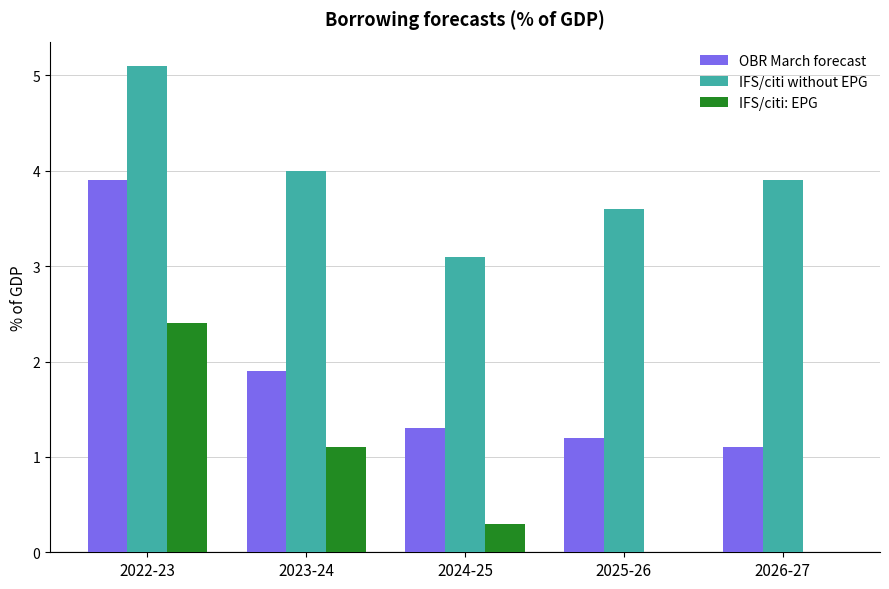

What is the sum of the IFS/citi: EPG values at 2022-23 and 2026-27?

2.4